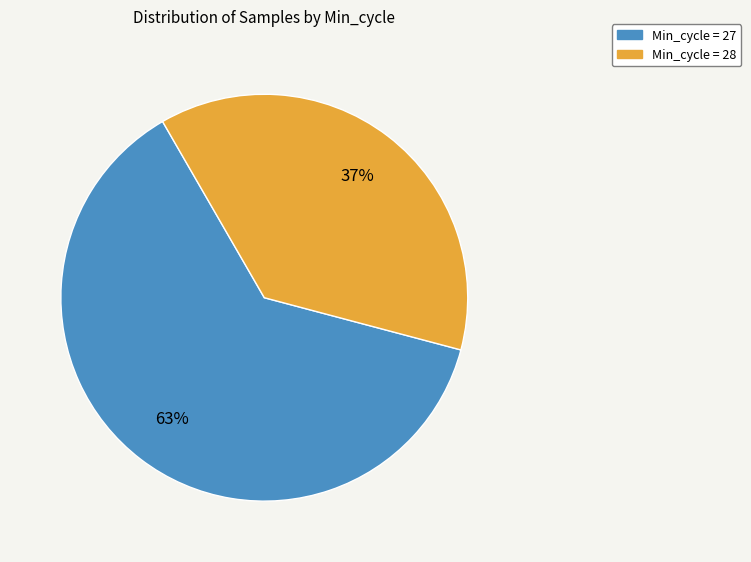

Does any single category account for the majority?

Yes